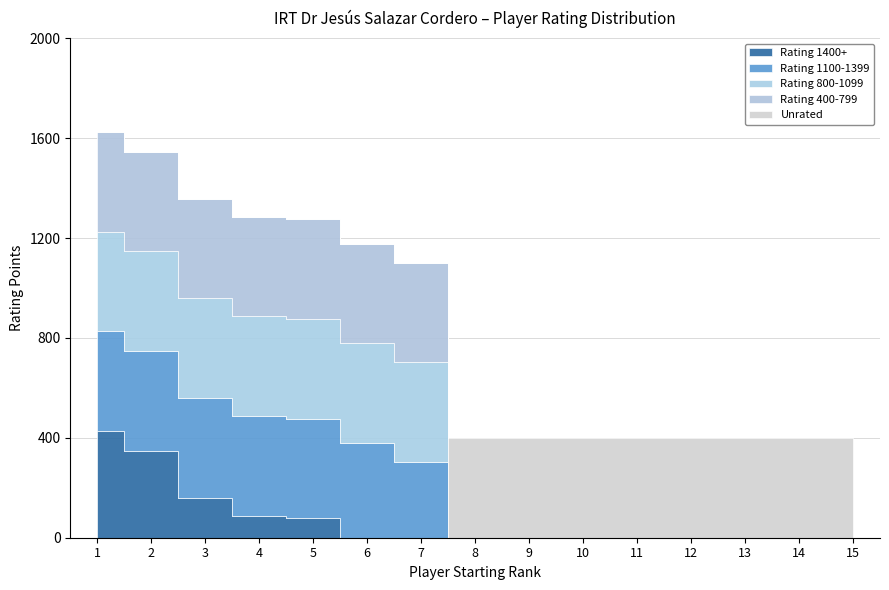

Does the chart display data point markers on the line(s)?

No